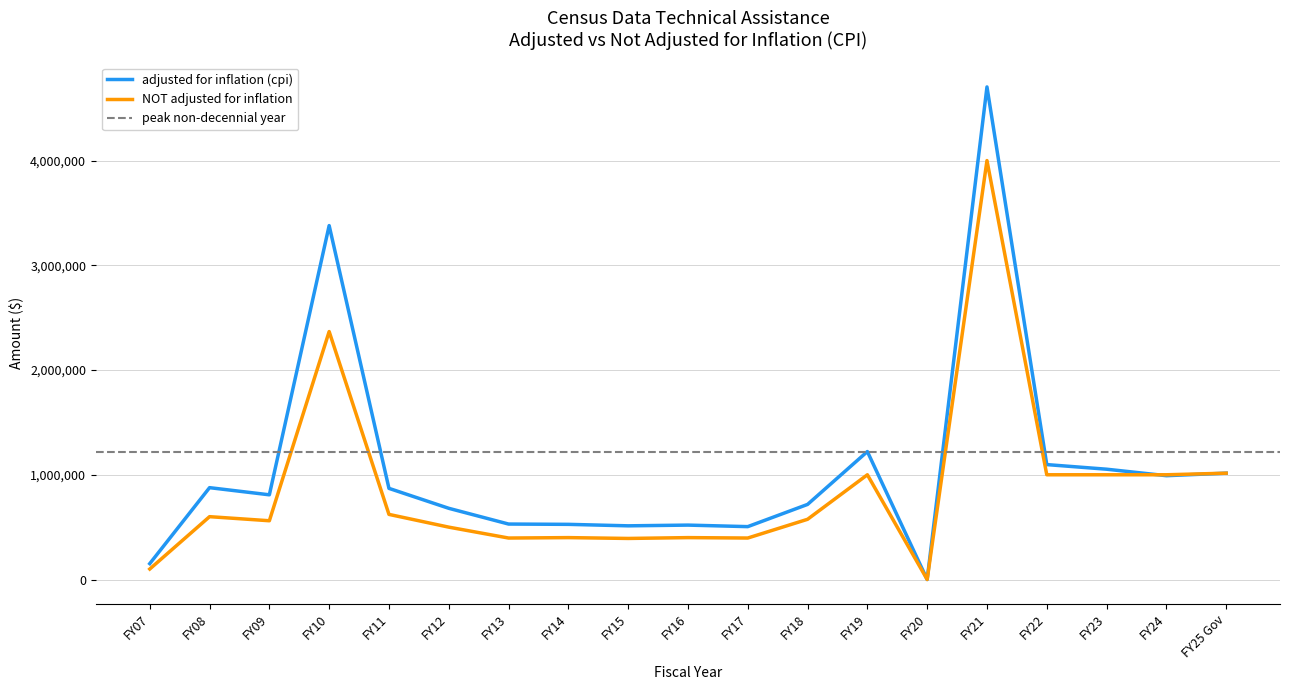

Is the value of NOT adjusted for inflation at FY09 greater than the value of adjusted for inflation (cpi) at FY16?

Yes